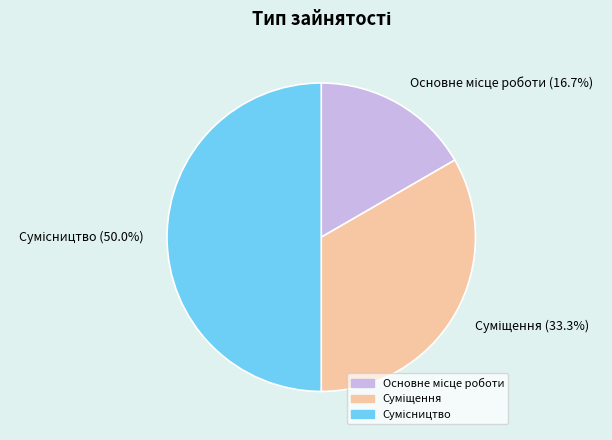

To the nearest percent, what is the difference between the Основне місце роботи and Сумісництво slice percentages?

33%